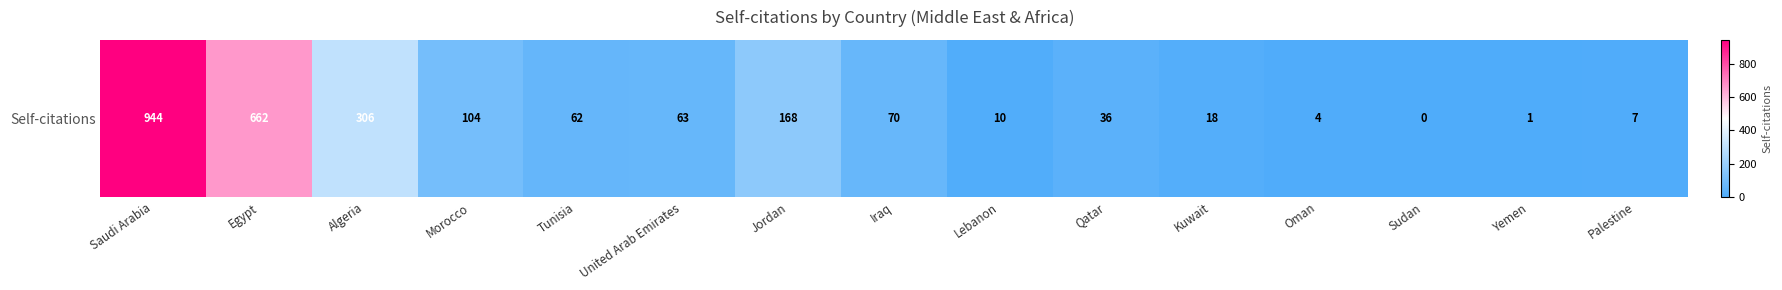

Count the number of categories in the chart.

15